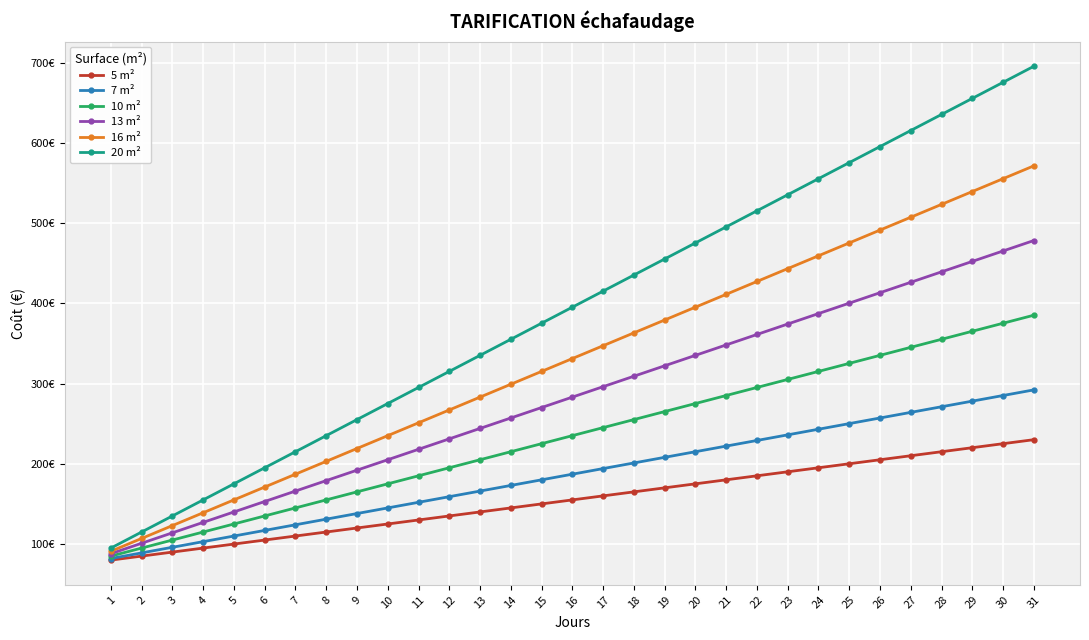

What are all the series names shown in the legend?

5 m², 7 m², 10 m², 13 m², 16 m², 20 m²